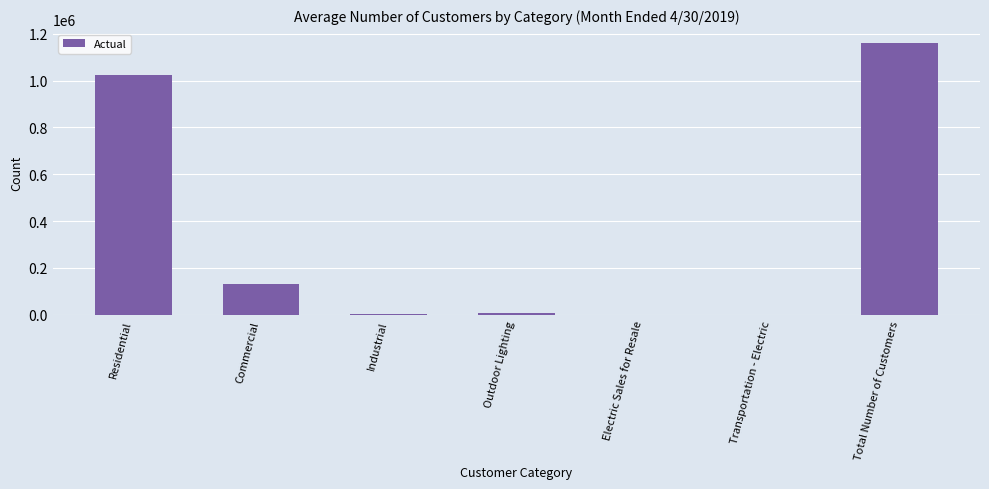

Which category has the highest value across all series?

Total Number of Customers